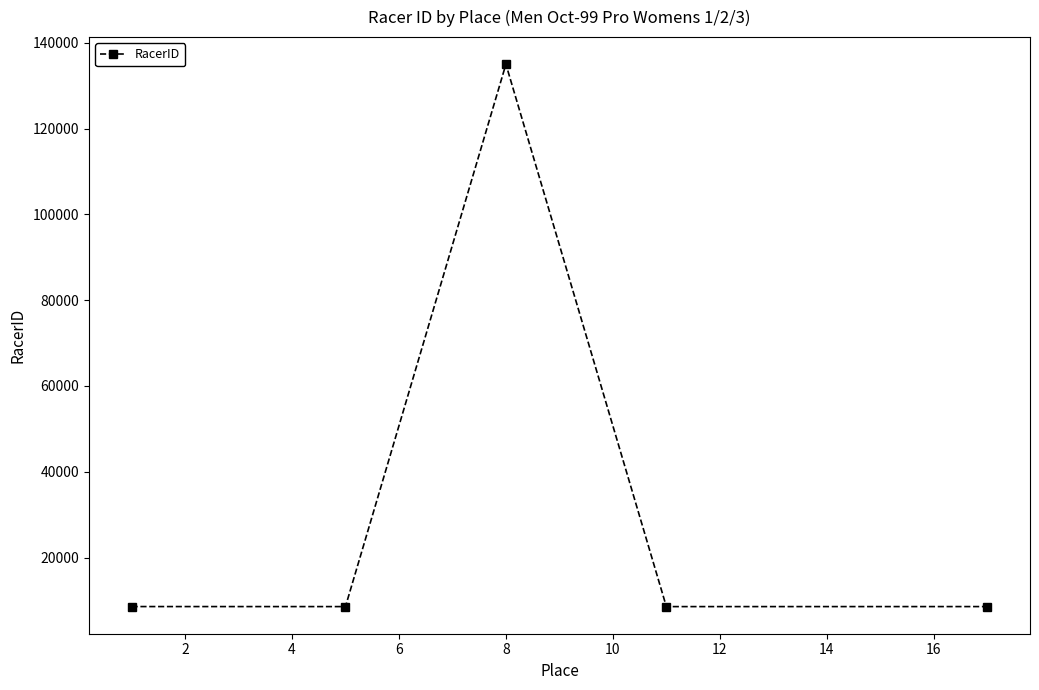

What is the minimum value shown in the chart?

8561